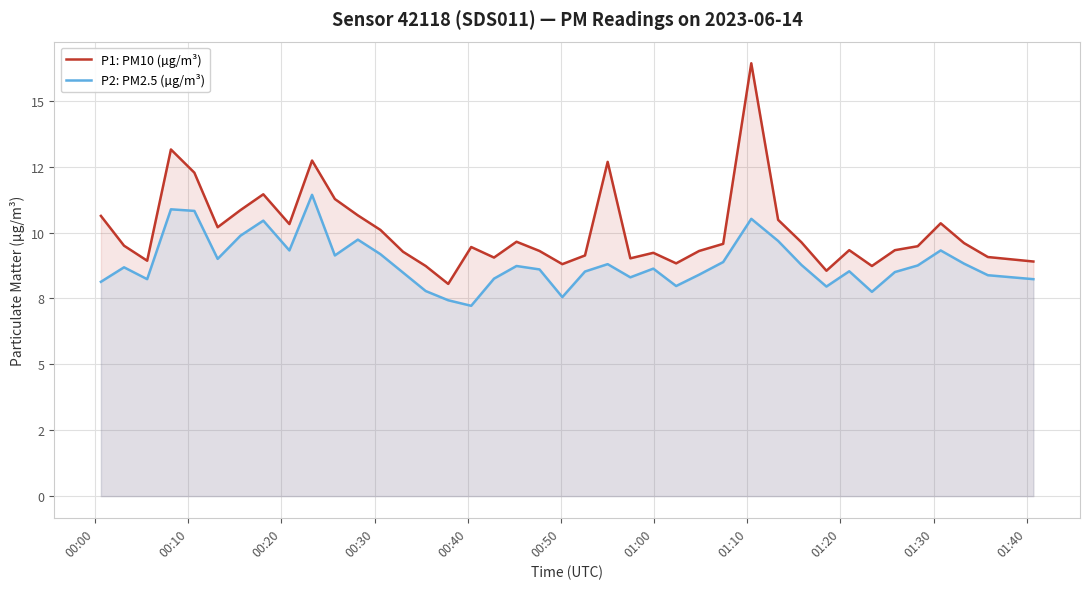

True or false: P1: PM10 (µg/m³) has more than 1 interior local peaks.

True